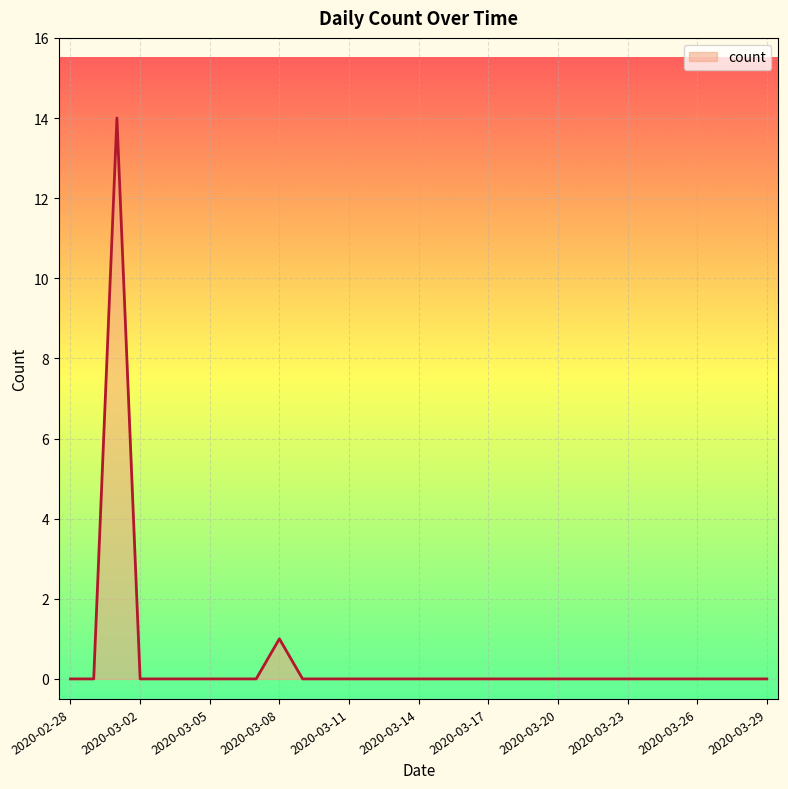

What is the greatest value displayed?

14